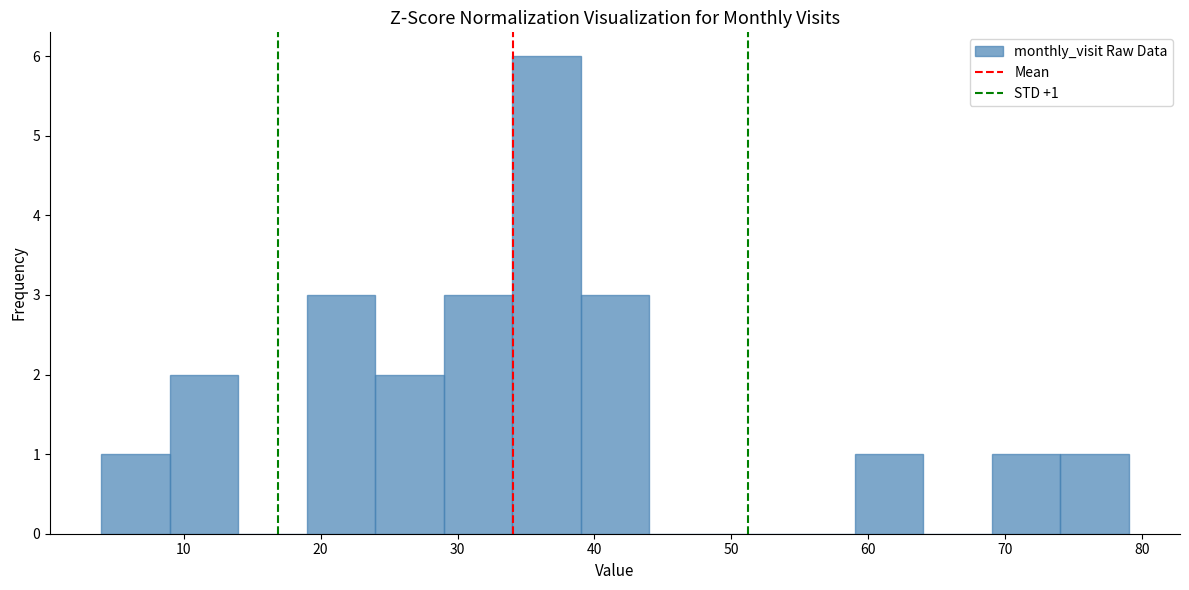

Which range on the x-axis has the tallest bar?

34 to 39